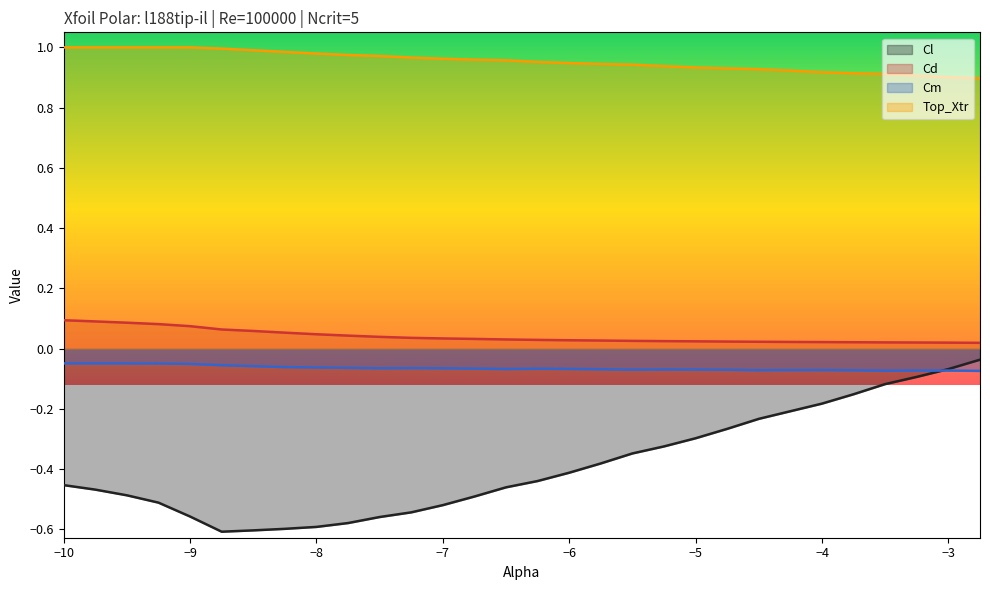

Reading right to left, transcribe all the data shown in this chart.

Cl: -2.75=-0.0	-3.0=-0.1	-3.25=-0.1	-3.5=-0.1	-3.75=-0.2	-4.0=-0.2	-4.25=-0.2	-4.5=-0.2	-4.75=-0.3	-5.0=-0.3	-5.25=-0.3	-5.5=-0.3	-5.75=-0.4	-6.0=-0.4	-6.25=-0.4	-6.5=-0.5	-6.75=-0.5	-7.0=-0.5	-7.25=-0.5	-7.5=-0.6	-7.75=-0.6	-8.0=-0.6	-8.25=-0.6	-8.5=-0.6	-8.75=-0.6	-9.0=-0.6	-9.25=-0.5	-9.5=-0.5	-9.75=-0.5	-10.0=-0.5
Cd: -2.75=0.0	-3.0=0.0	-3.25=0.0	-3.5=0.0	-3.75=0.0	-4.0=0.0	-4.25=0.0	-4.5=0.0	-4.75=0.0	-5.0=0.0	-5.25=0.0	-5.5=0.0	-5.75=0.0	-6.0=0.0	-6.25=0.0	-6.5=0.0	-6.75=0.0	-7.0=0.0	-7.25=0.0	-7.5=0.0	-7.75=0.0	-8.0=0.0	-8.25=0.1	-8.5=0.1	-8.75=0.1	-9.0=0.1	-9.25=0.1	-9.5=0.1	-9.75=0.1	-10.0=0.1
Cm: -2.75=-0.1	-3.0=-0.1	-3.25=-0.1	-3.5=-0.1	-3.75=-0.1	-4.0=-0.1	-4.25=-0.1	-4.5=-0.1	-4.75=-0.1	-5.0=-0.1	-5.25=-0.1	-5.5=-0.1	-5.75=-0.1	-6.0=-0.1	-6.25=-0.1	-6.5=-0.1	-6.75=-0.1	-7.0=-0.1	-7.25=-0.1	-7.5=-0.1	-7.75=-0.1	-8.0=-0.1	-8.25=-0.1	-8.5=-0.1	-8.75=-0.1	-9.0=-0.1	-9.25=-0.0	-9.5=-0.0	-9.75=-0.0	-10.0=-0.0
Top_Xtr: -2.75=0.9	-3.0=0.9	-3.25=0.9	-3.5=0.9	-3.75=0.9	-4.0=0.9	-4.25=0.9	-4.5=0.9	-4.75=0.9	-5.0=0.9	-5.25=0.9	-5.5=0.9	-5.75=0.9	-6.0=0.9	-6.25=1.0	-6.5=1.0	-6.75=1.0	-7.0=1.0	-7.25=1.0	-7.5=1.0	-7.75=1.0	-8.0=1.0	-8.25=1.0	-8.5=1.0	-8.75=1.0	-9.0=1.0	-9.25=1.0	-9.5=1.0	-9.75=1.0	-10.0=1.0